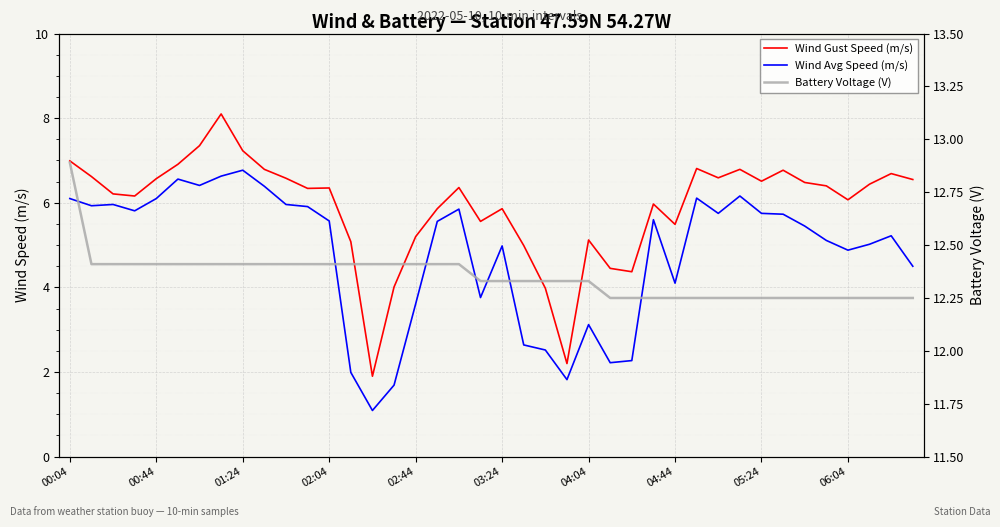

How many lines are shown in the chart?

3